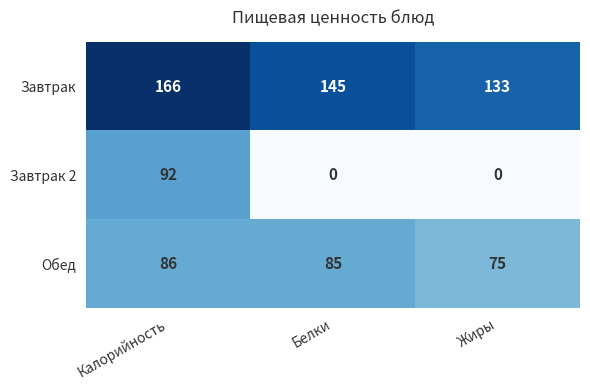

Is it true that Завтрак equals 69 at Жиры?

False